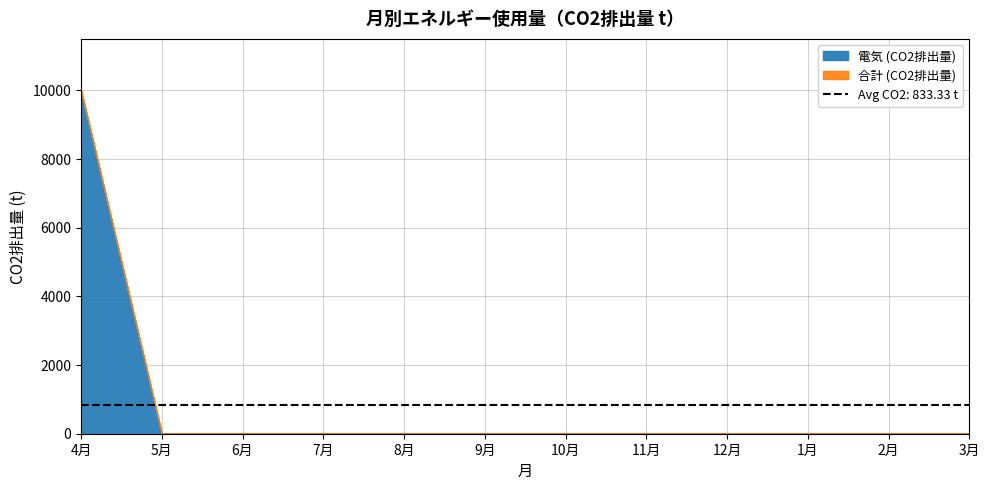

Does the chart have visible grid lines?

Yes